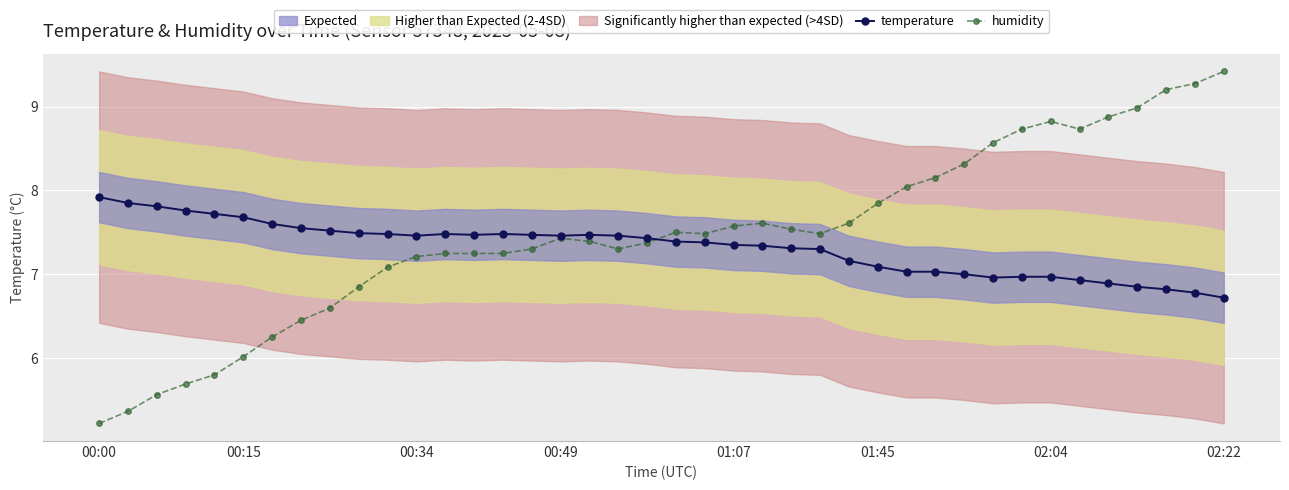

Where is humidity nearest to the value 7?

10